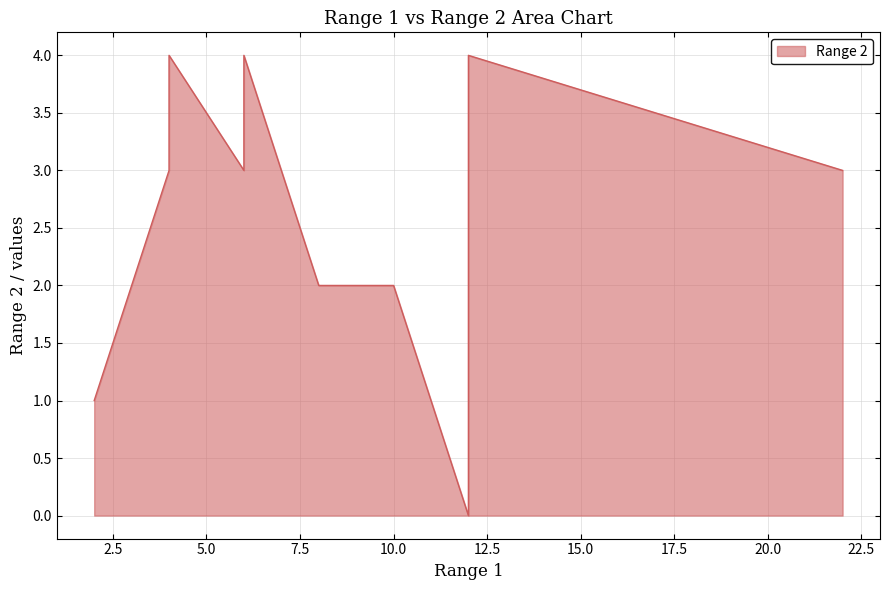

What is the ratio of the value at 8 to the value at 4?

0.5